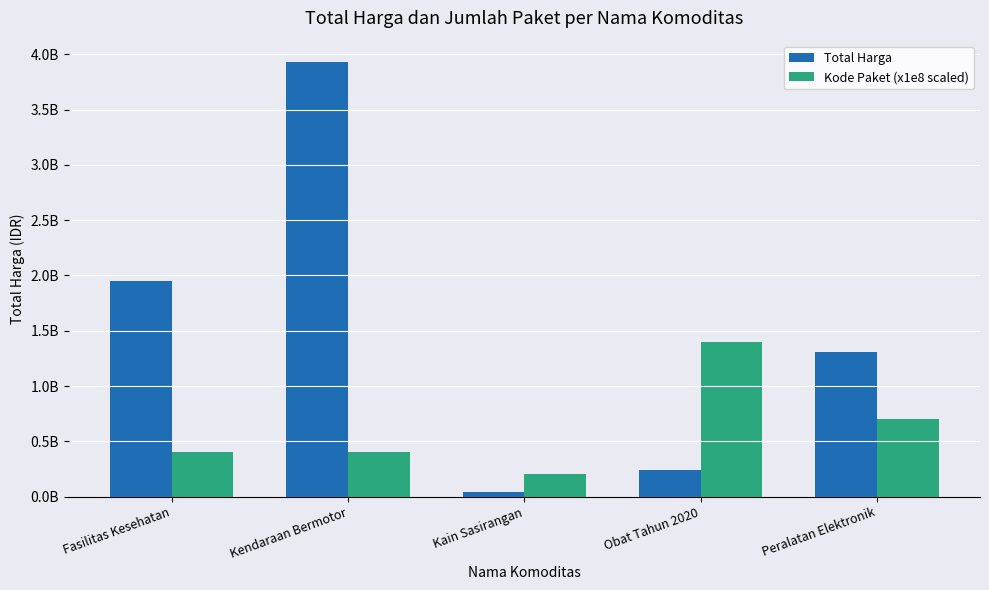

What is the sum of all Kode Paket (x1e8 scaled) values?

3100000000